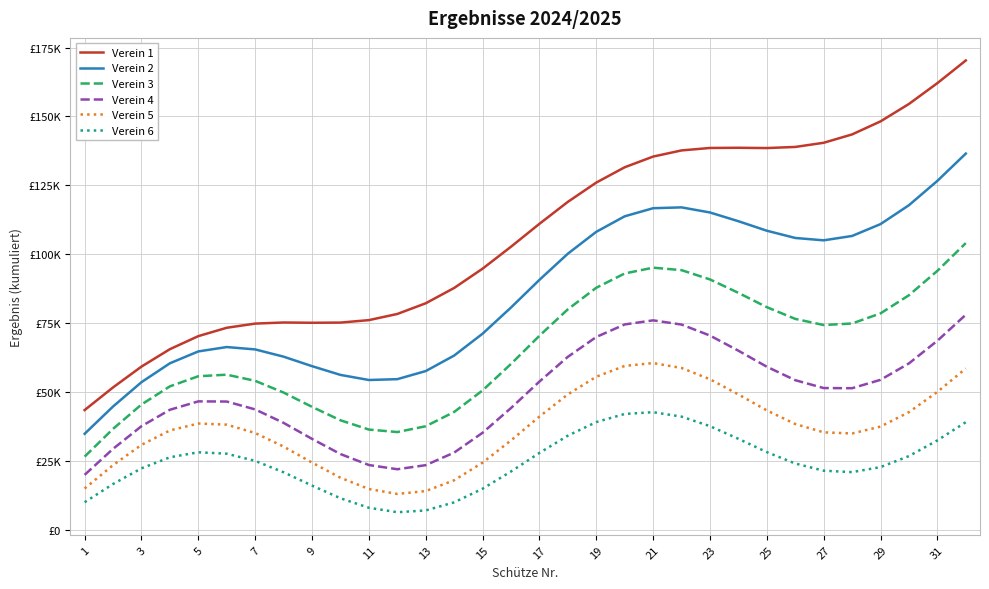

What is the sum of all Verein 2 values?

2740500.0